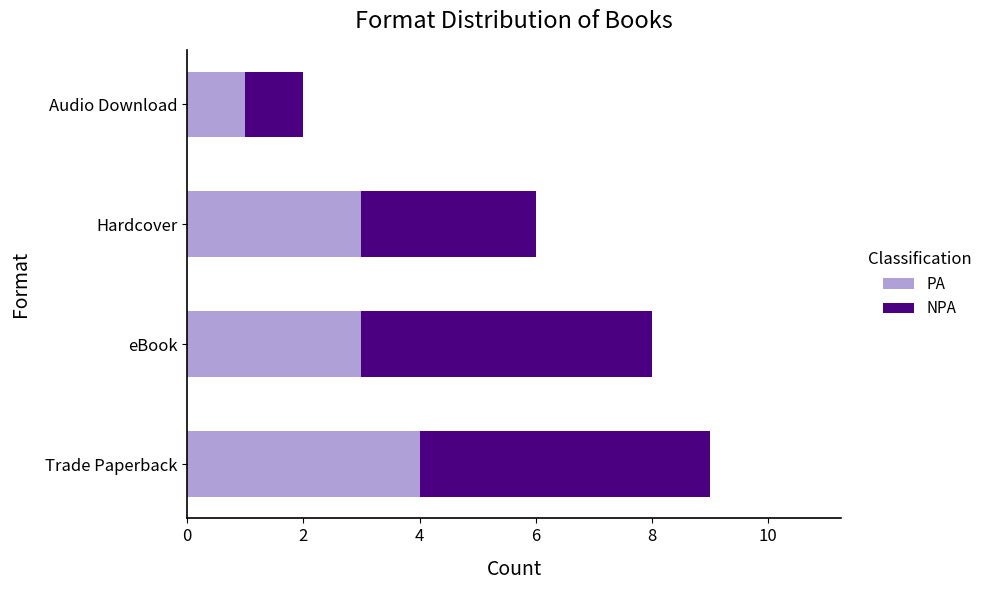

What is the difference between the maximum and minimum values in the PA series?

3